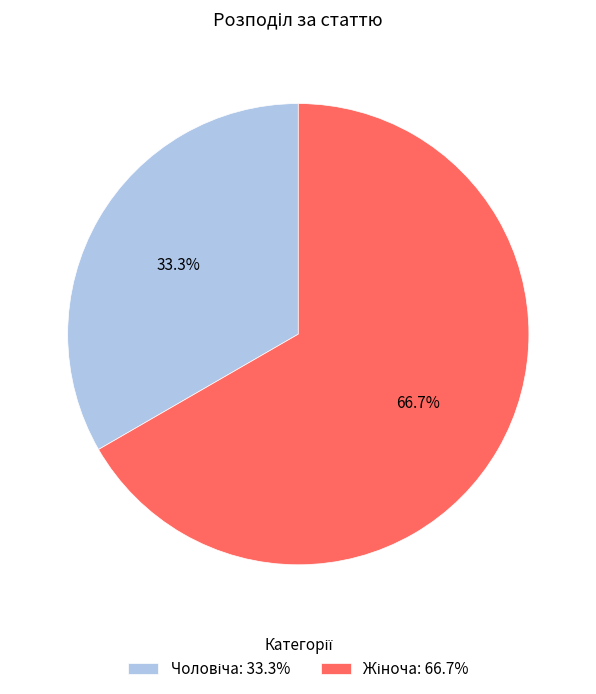

To the nearest percent, what is the difference between the largest and smallest slice percentages?

33%